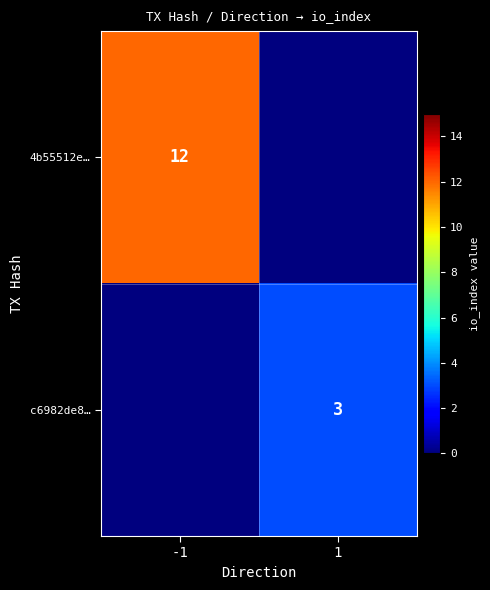

What is the total value across all series at 1?

3